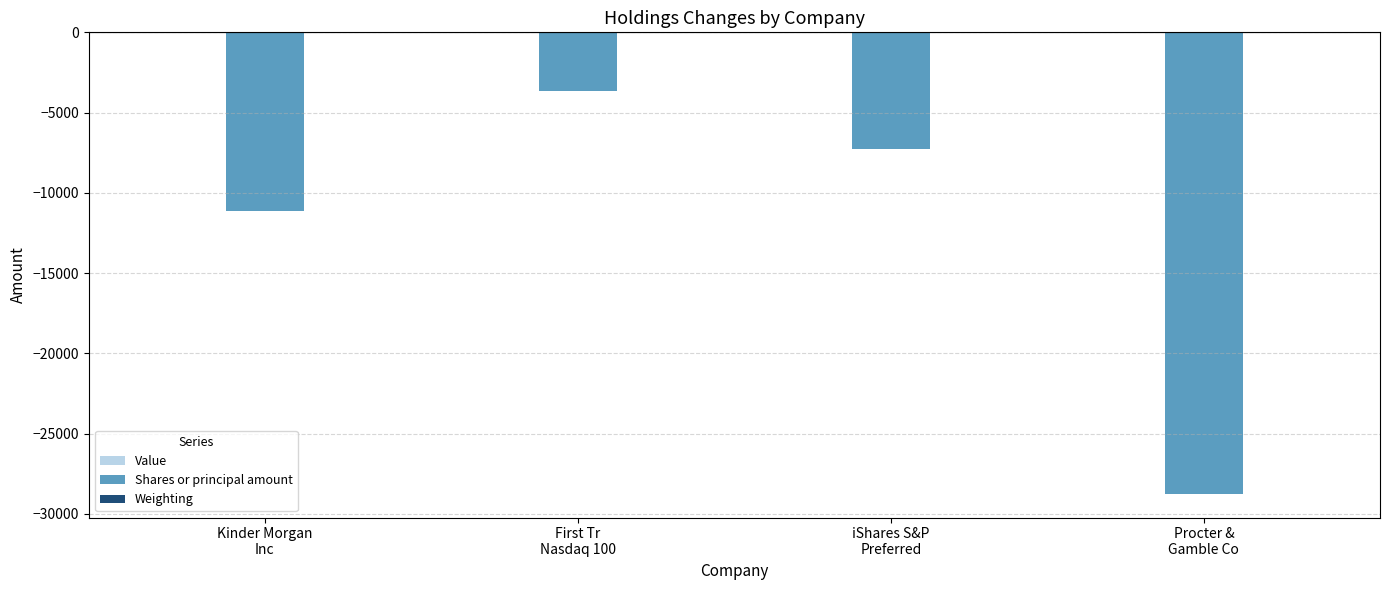

Count the Shares or principal amount values in the range -11121 to -3627.

3